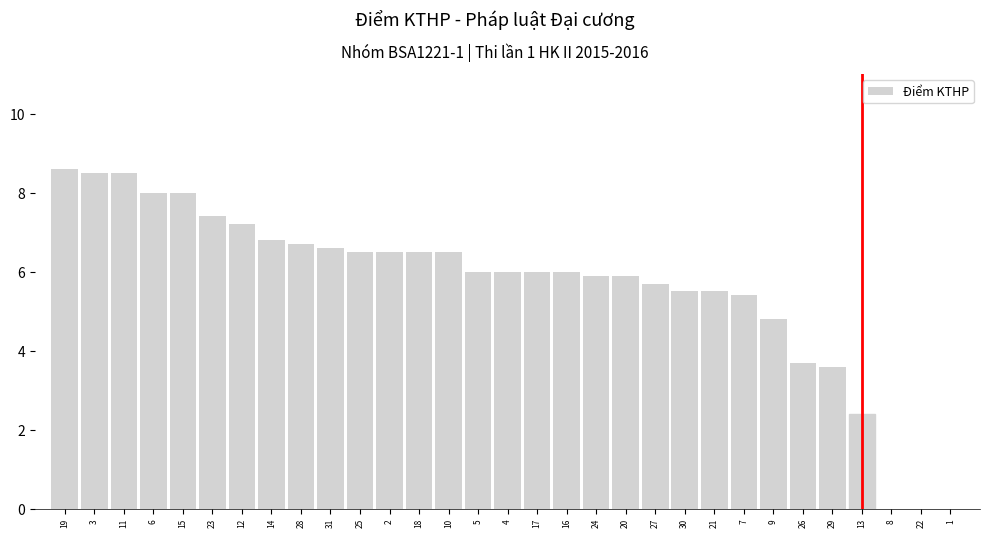

What is the sum of all values?

174.7